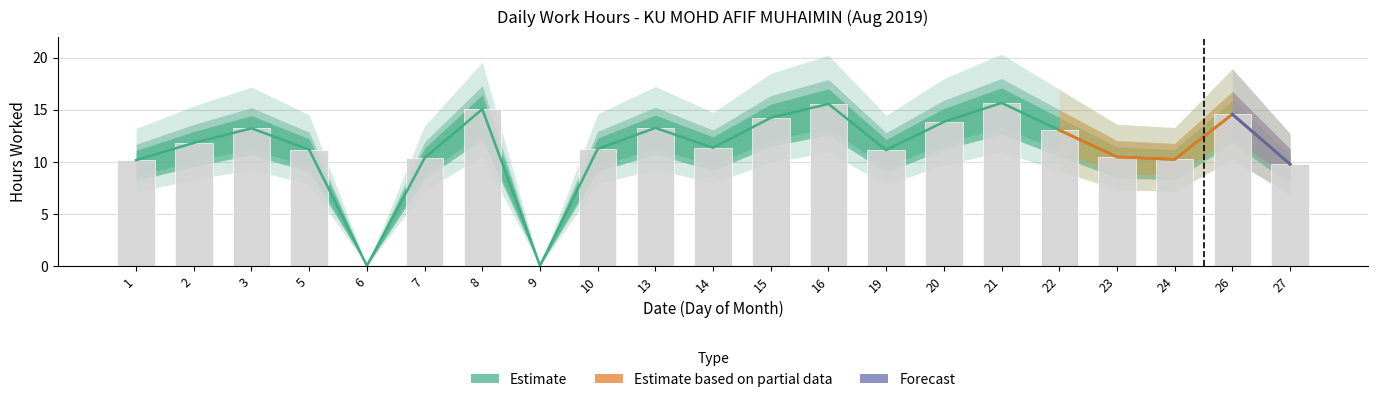

At which label is the value closest to 7?

27